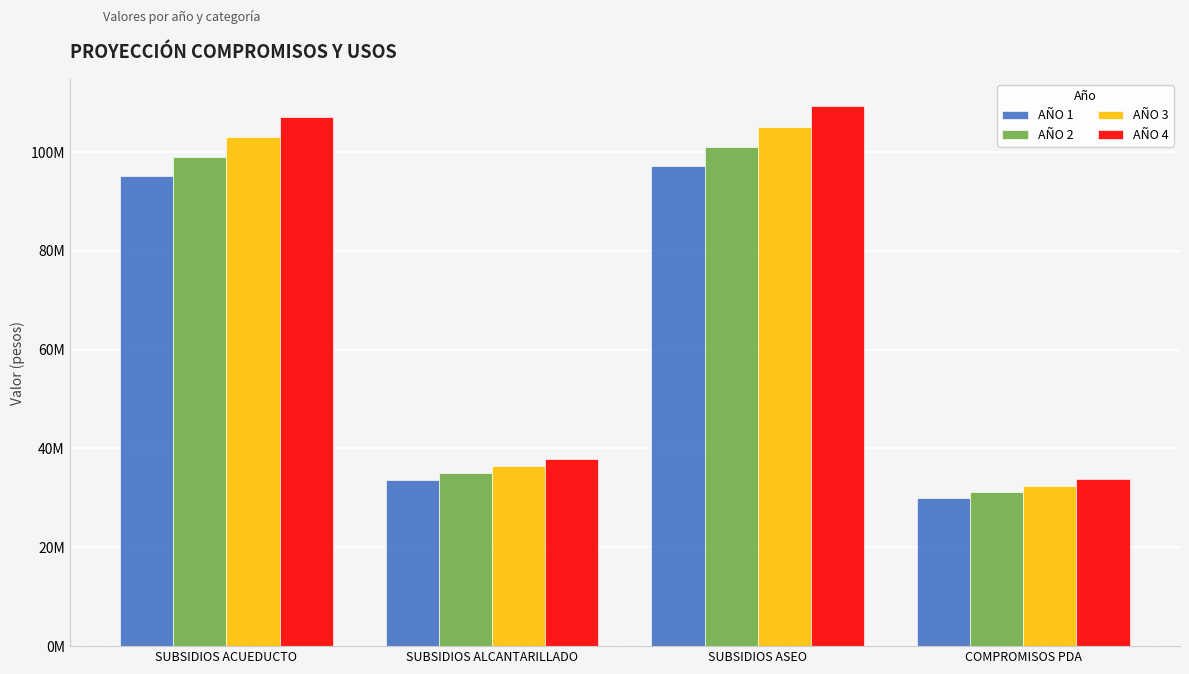

Rank the series at COMPROMISOS PDA from lowest to highest value.

AÑO 1, AÑO 2, AÑO 3, AÑO 4